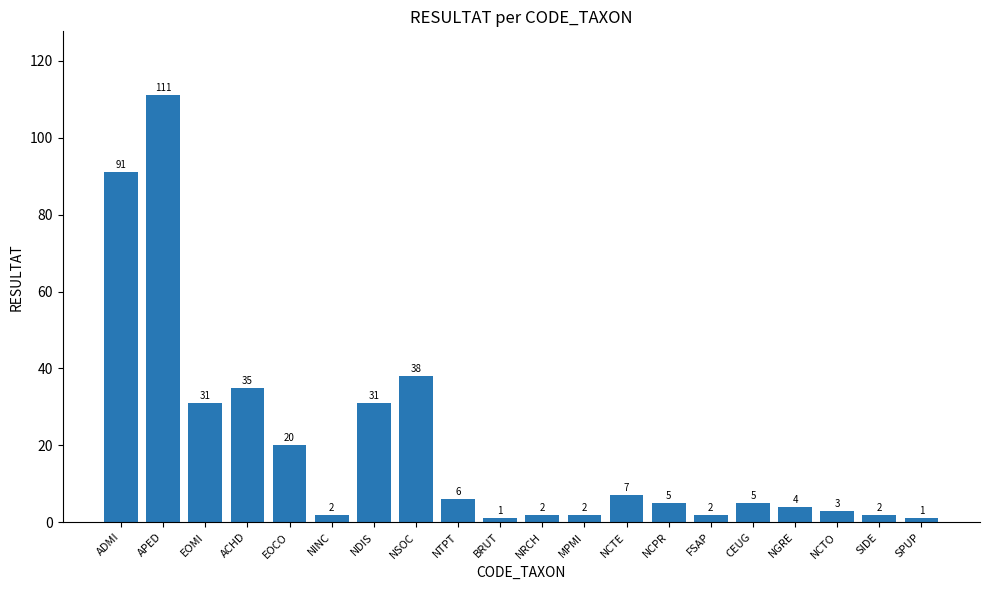

What is the average value?

20